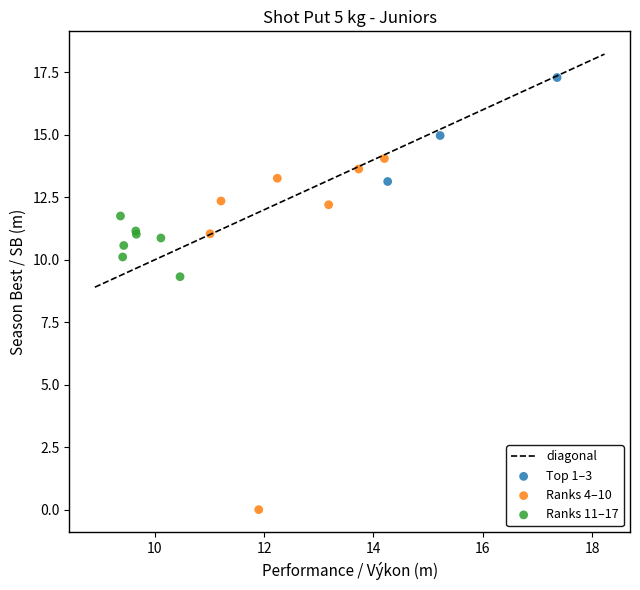

Which series has the widest spread of Y values?

Ranks 4–10